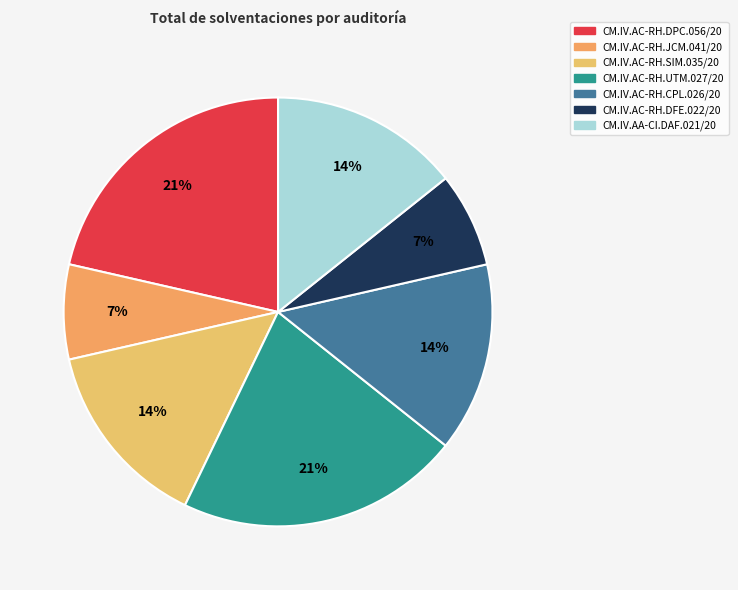

To the nearest percent, what percentage of the pie is CM.IV.AC-RH.SIM.035/20?

14%